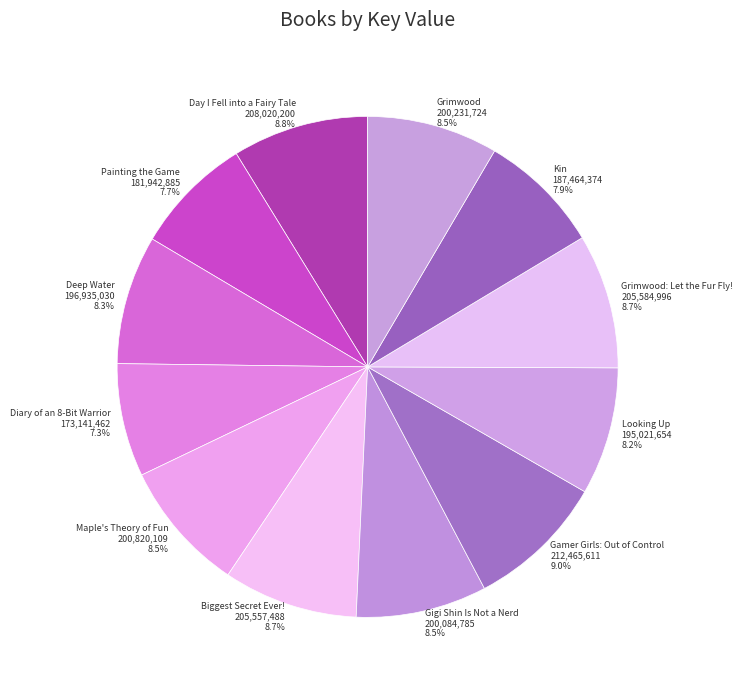

Which has a higher value, Gamer Girls: Out of Control or Kin?

Gamer Girls: Out of Control